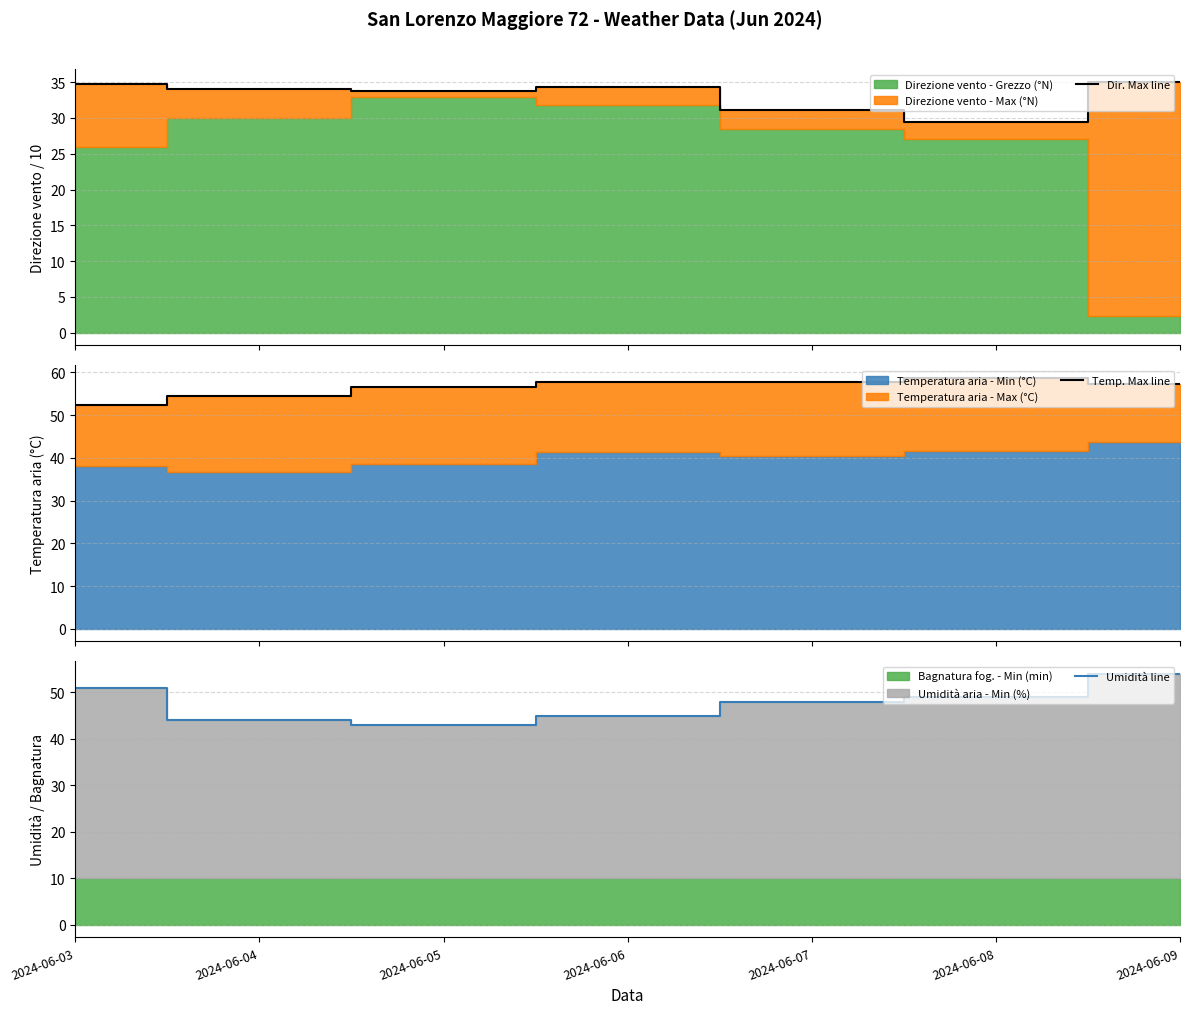

At which category does Umidità line reach its first local valley?

2024-06-05